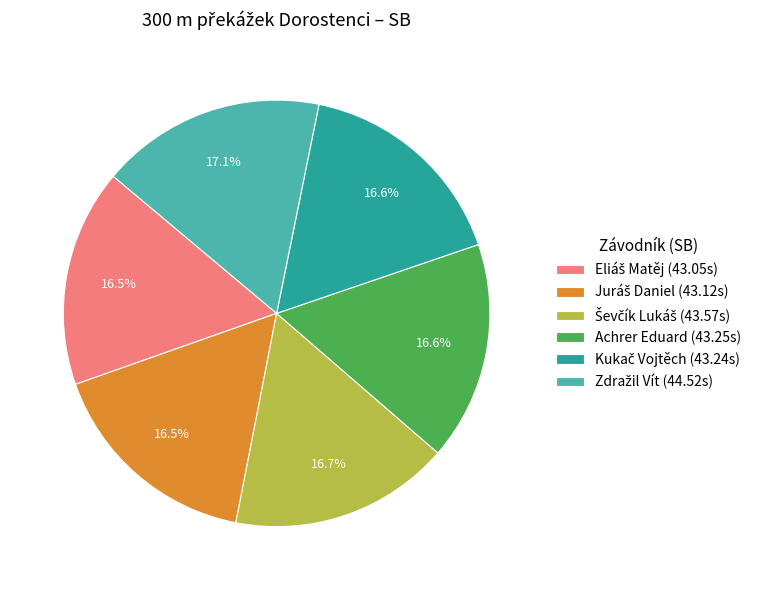

Is there a majority slice in this chart?

No